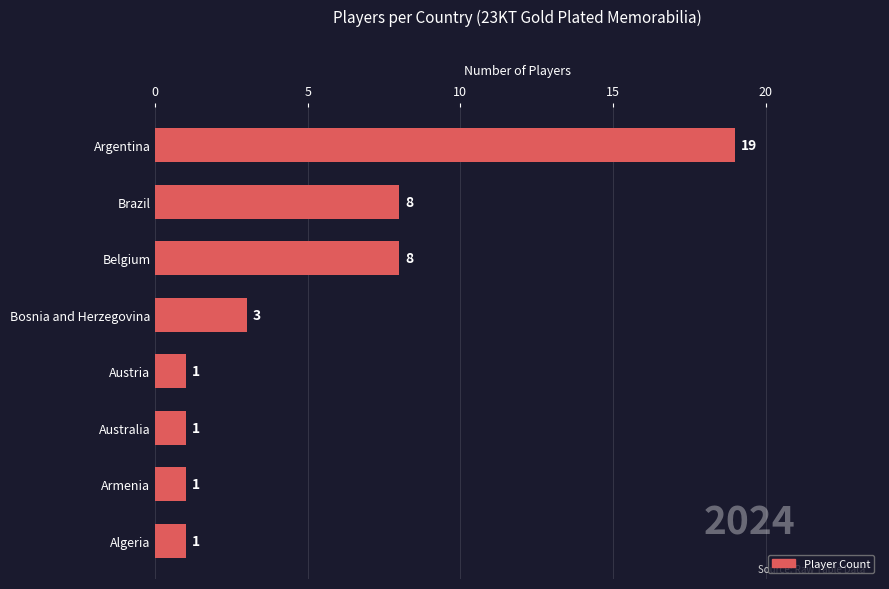

How many categories are shown in the chart?

8